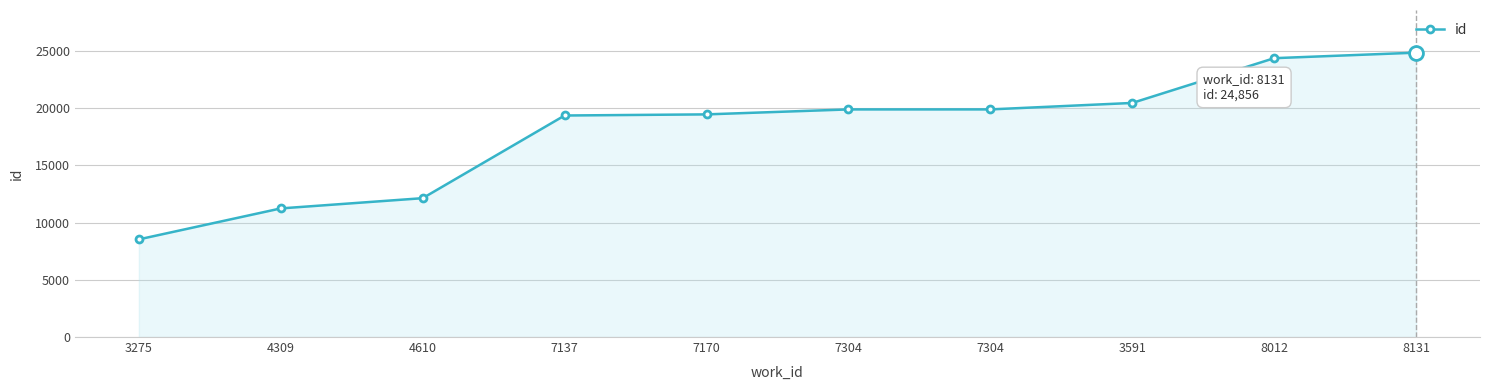

Reading right to left, transcribe all the data shown in this chart.

8131=24856	8012=24374	3591=20461	7304=19896	7304=19895	7170=19461	7137=19363	4610=12137	4309=11242	3275=8536